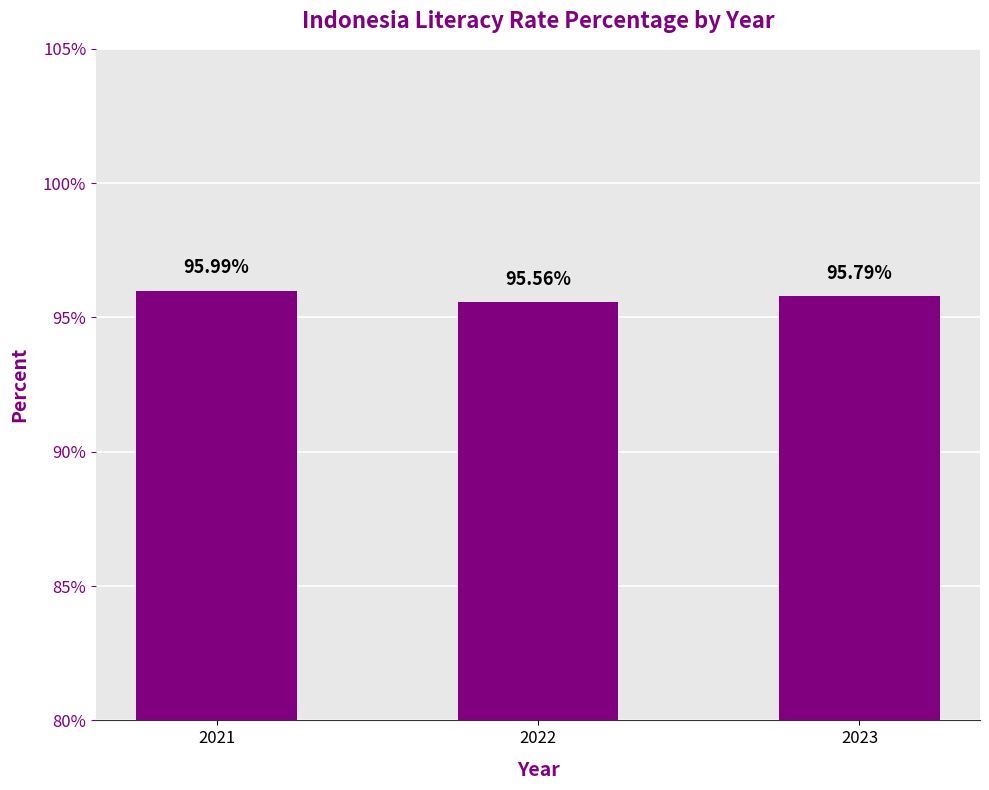

What is the value of the 2nd bar from the left?

95.6